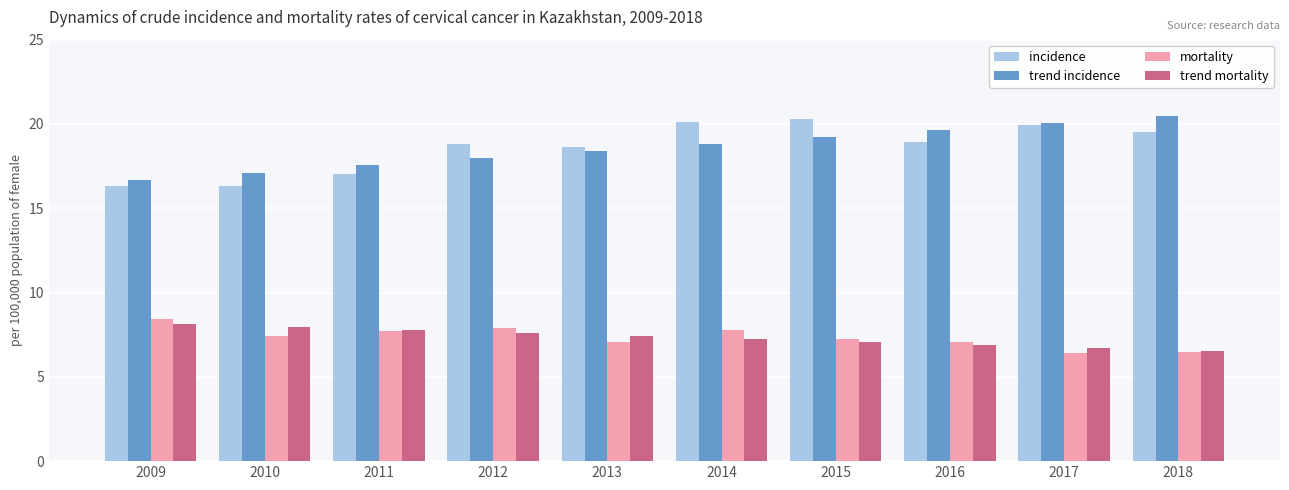

The value of trend mortality at 2017 is 6.7. True or false?

True